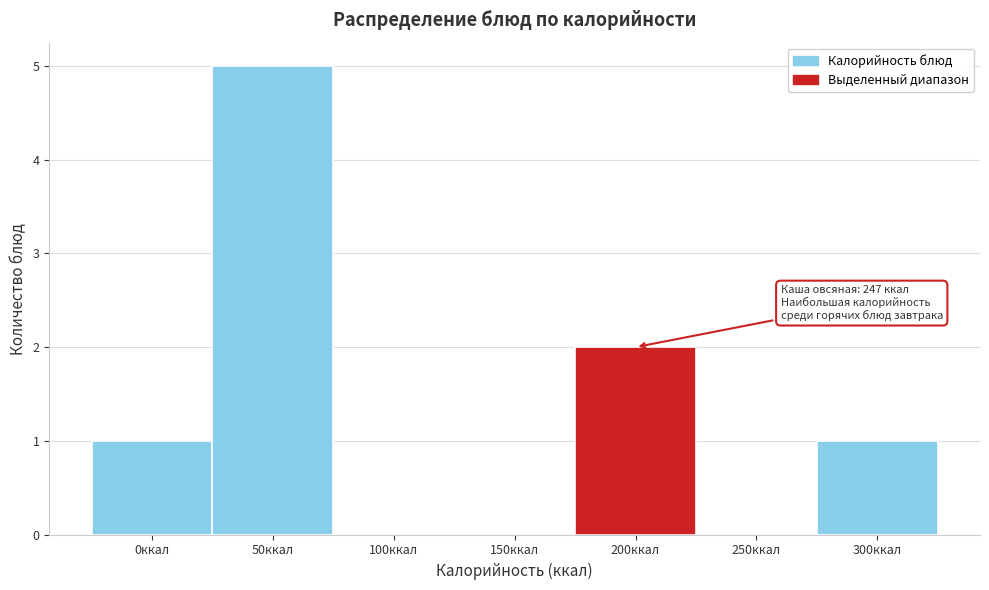

Reading right to left, list all the values displayed in this chart.

300ккал=1	250ккал=0	200ккал=2	150ккал=0	100ккал=0	50ккал=5	0ккал=1